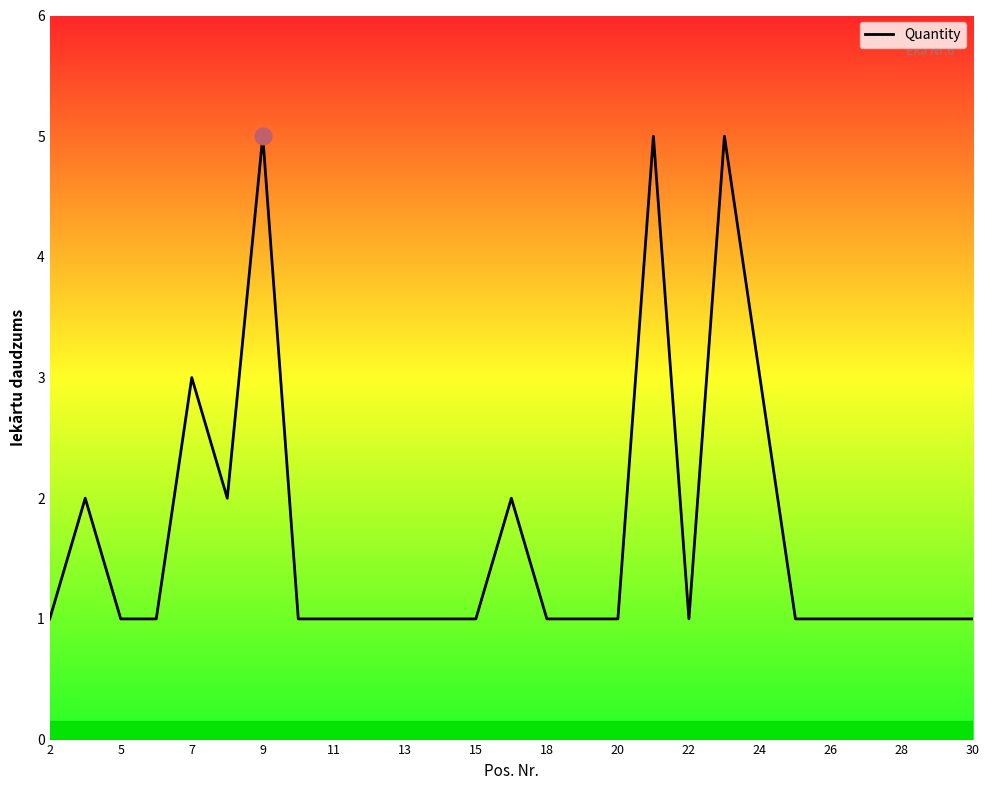

What is the greatest value displayed?

5